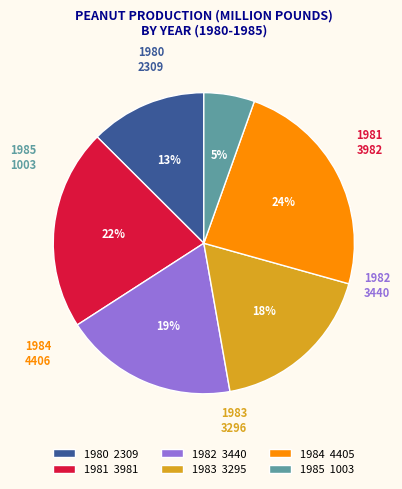

Is it true that 1980 is 13% of the pie?

True